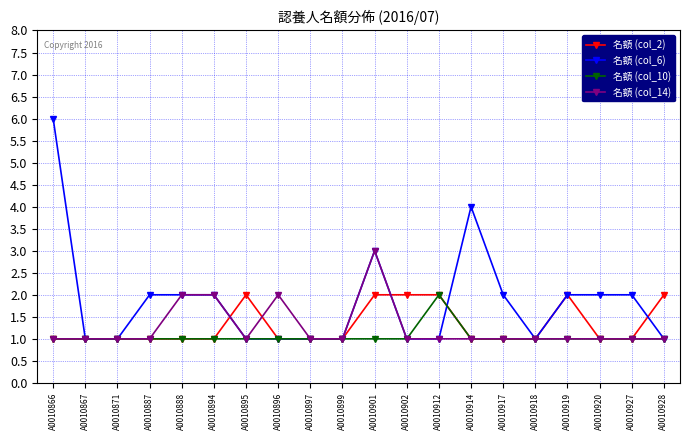

True or false: 名額 (col_14) has more than 0 interior local peaks.

True